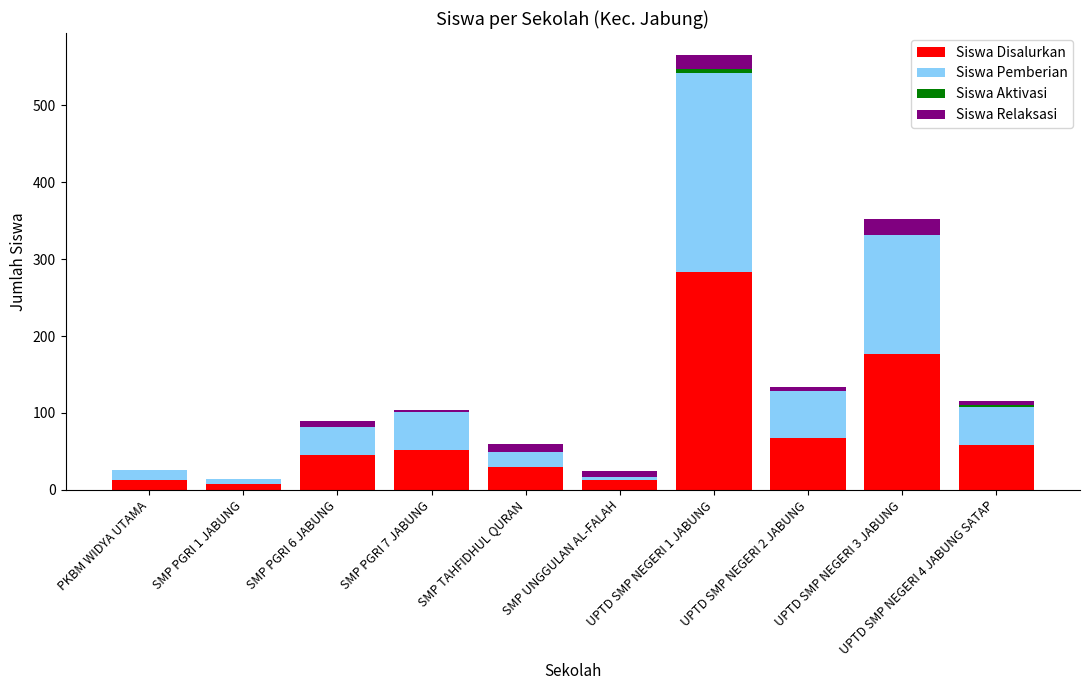

At which label is Siswa Disalurkan closest to 145?

UPTD SMP NEGERI 3 JABUNG